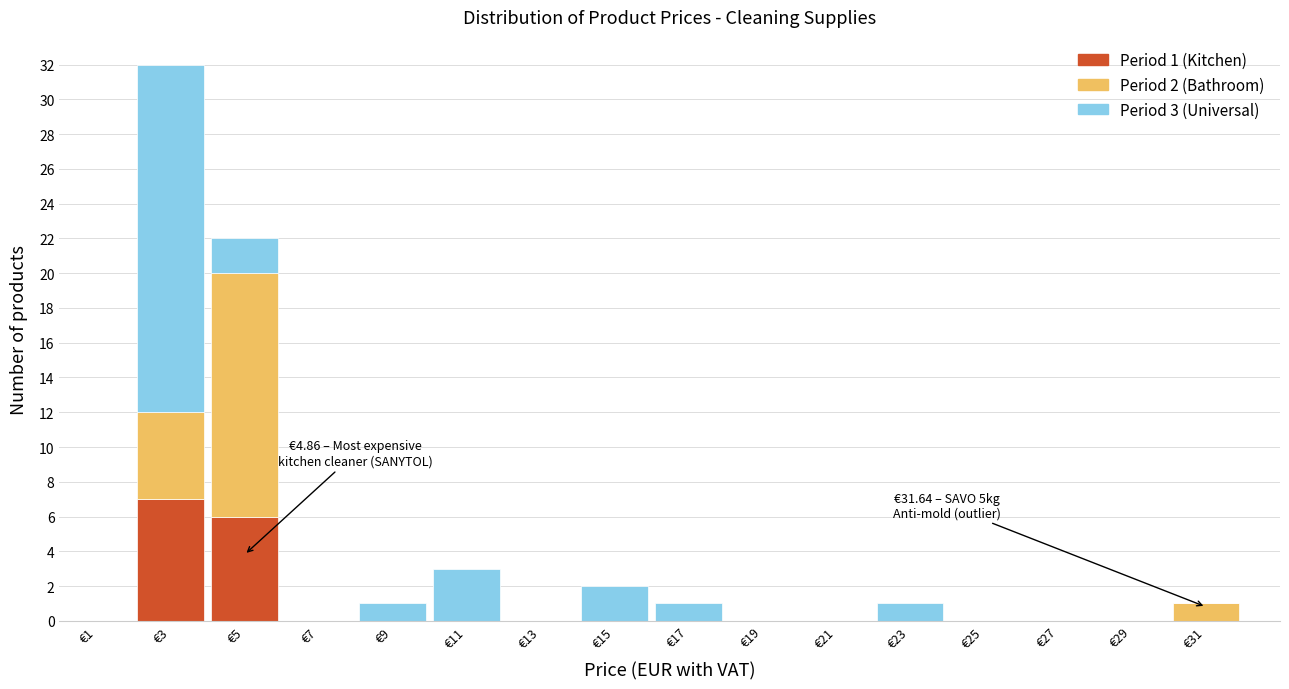

Which range on the x-axis has the tallest stacked bar (by total height)?

2 to 4